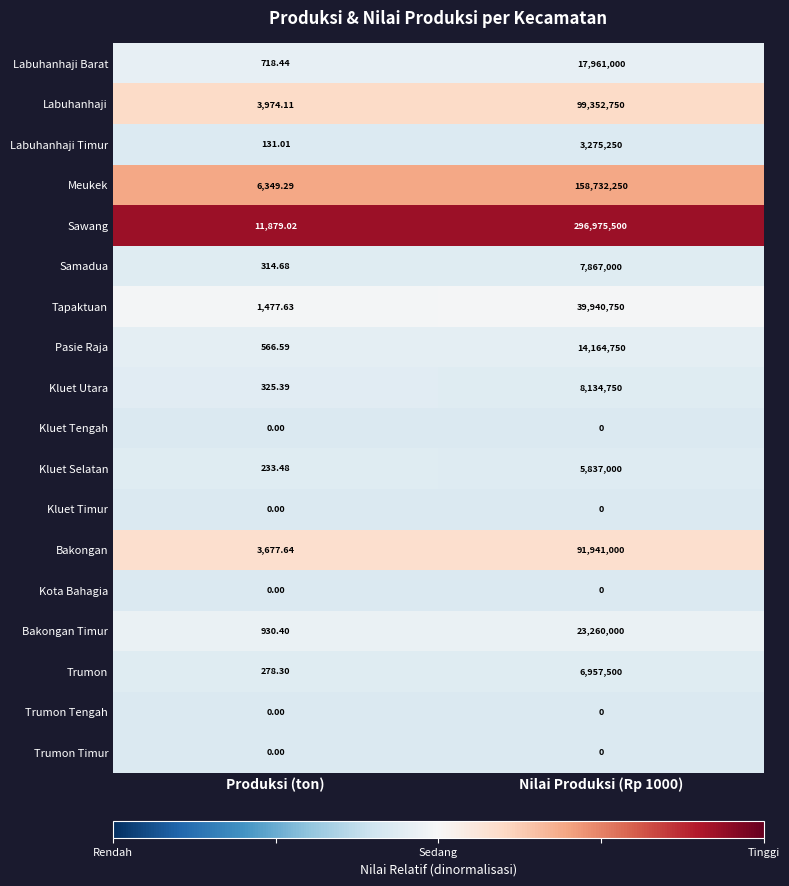

Which series has the largest total across all categories?

Sawang